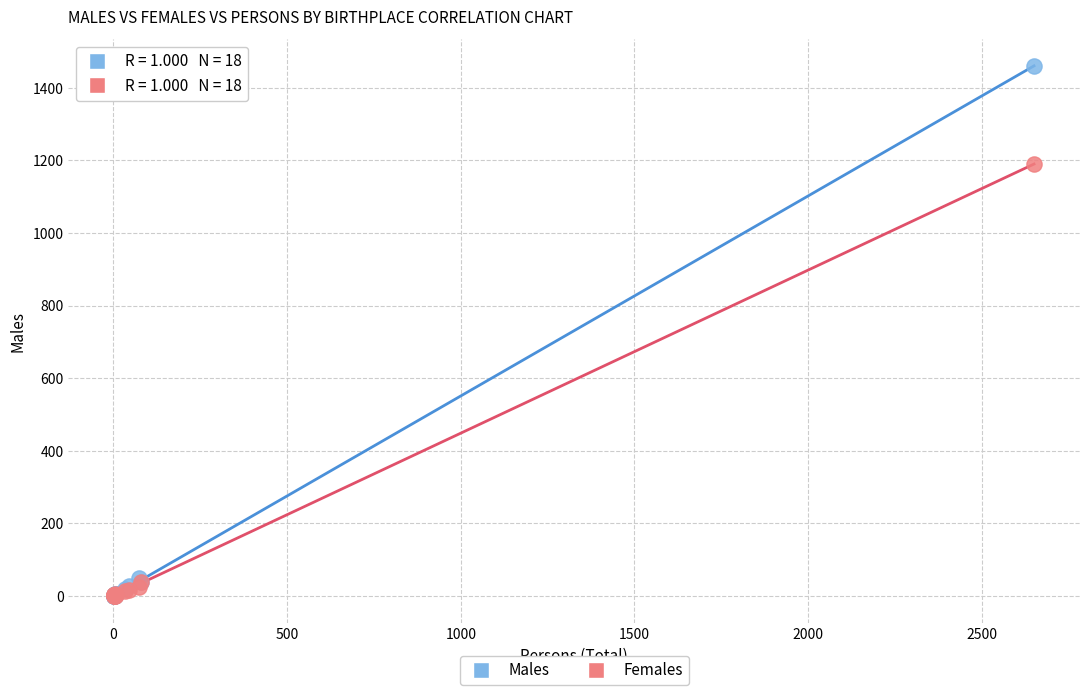

Which series reaches the maximum Y coordinate?

Males